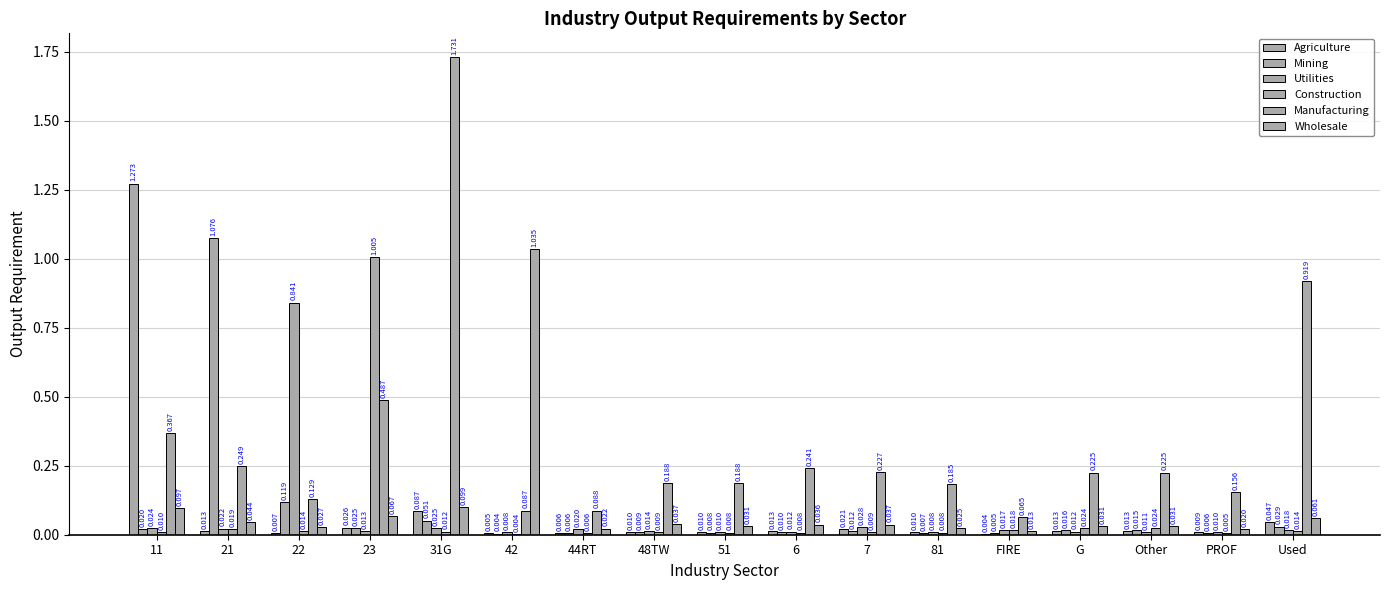

What is the difference between the Wholesale values at 42 and Used?

1.0